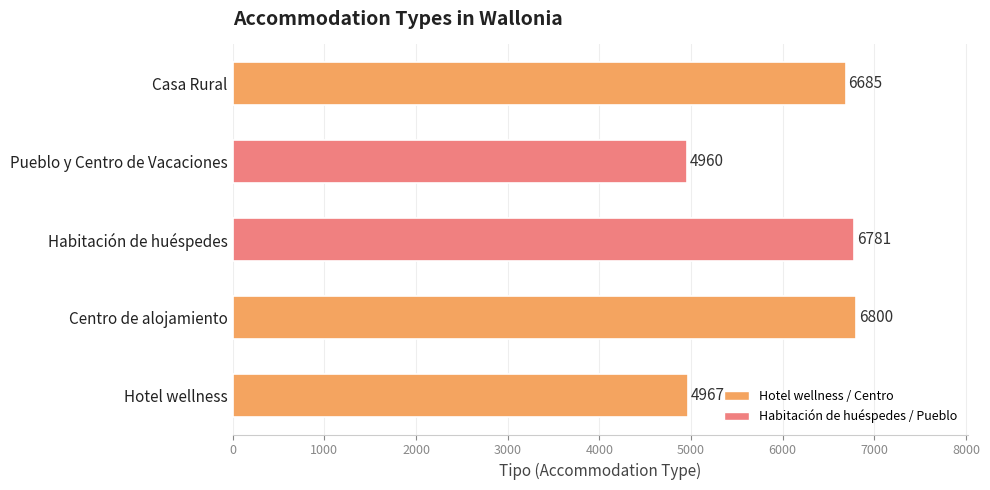

The value at Casa Rural is 3989. True or false?

False